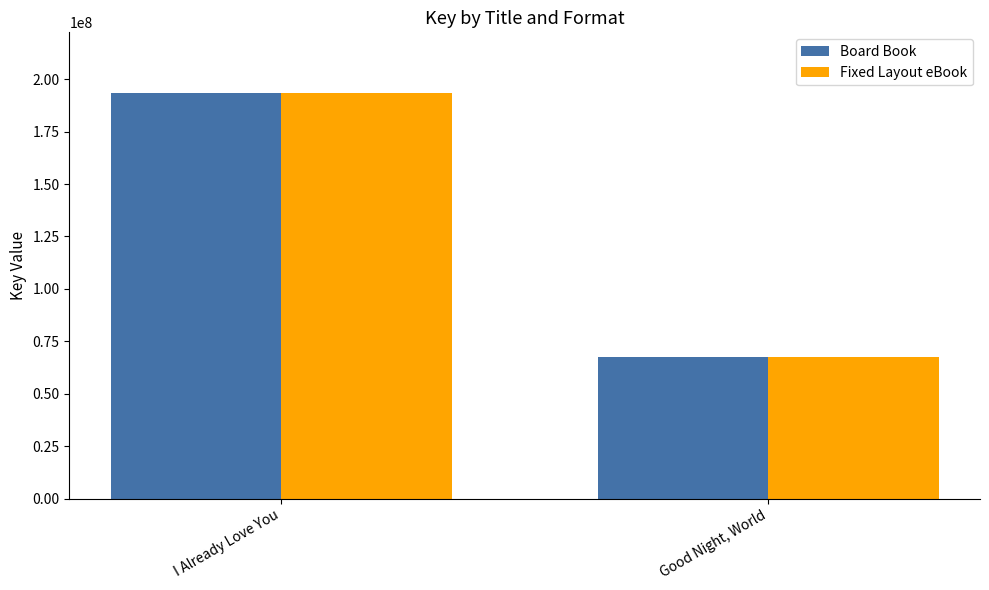

What is the smallest value displayed?

67347304